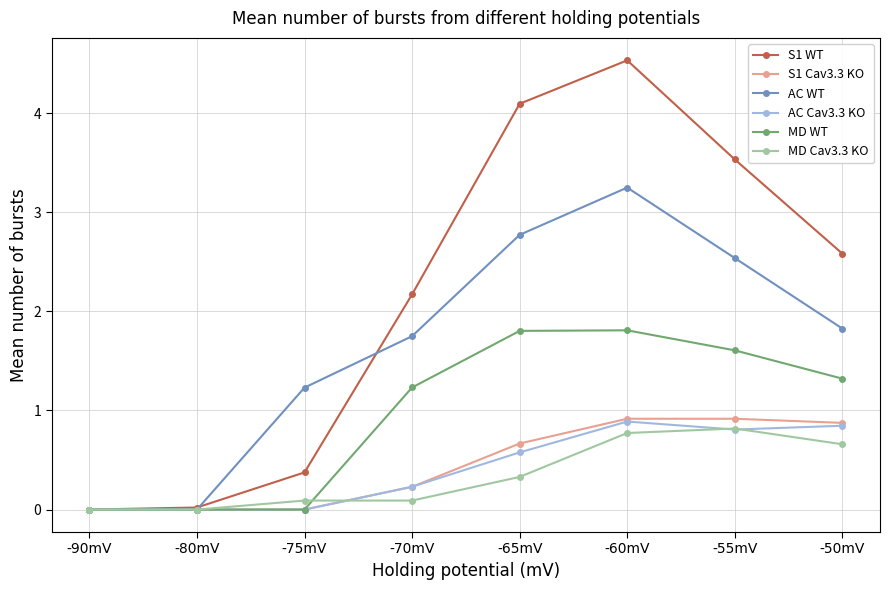

The value of MD WT at -70mV is 1.2. True or false?

True